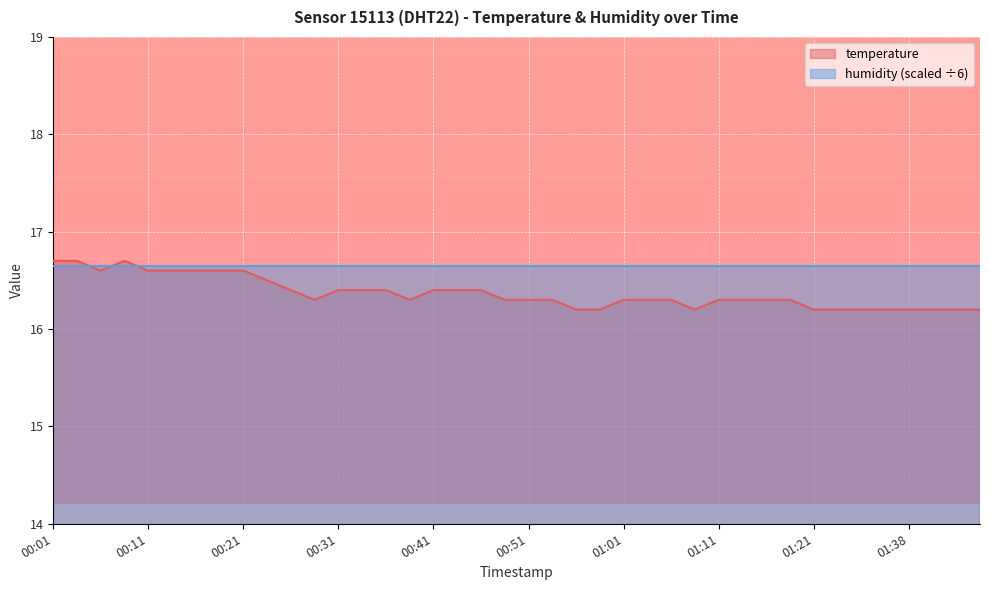

What is the average value?

16.4